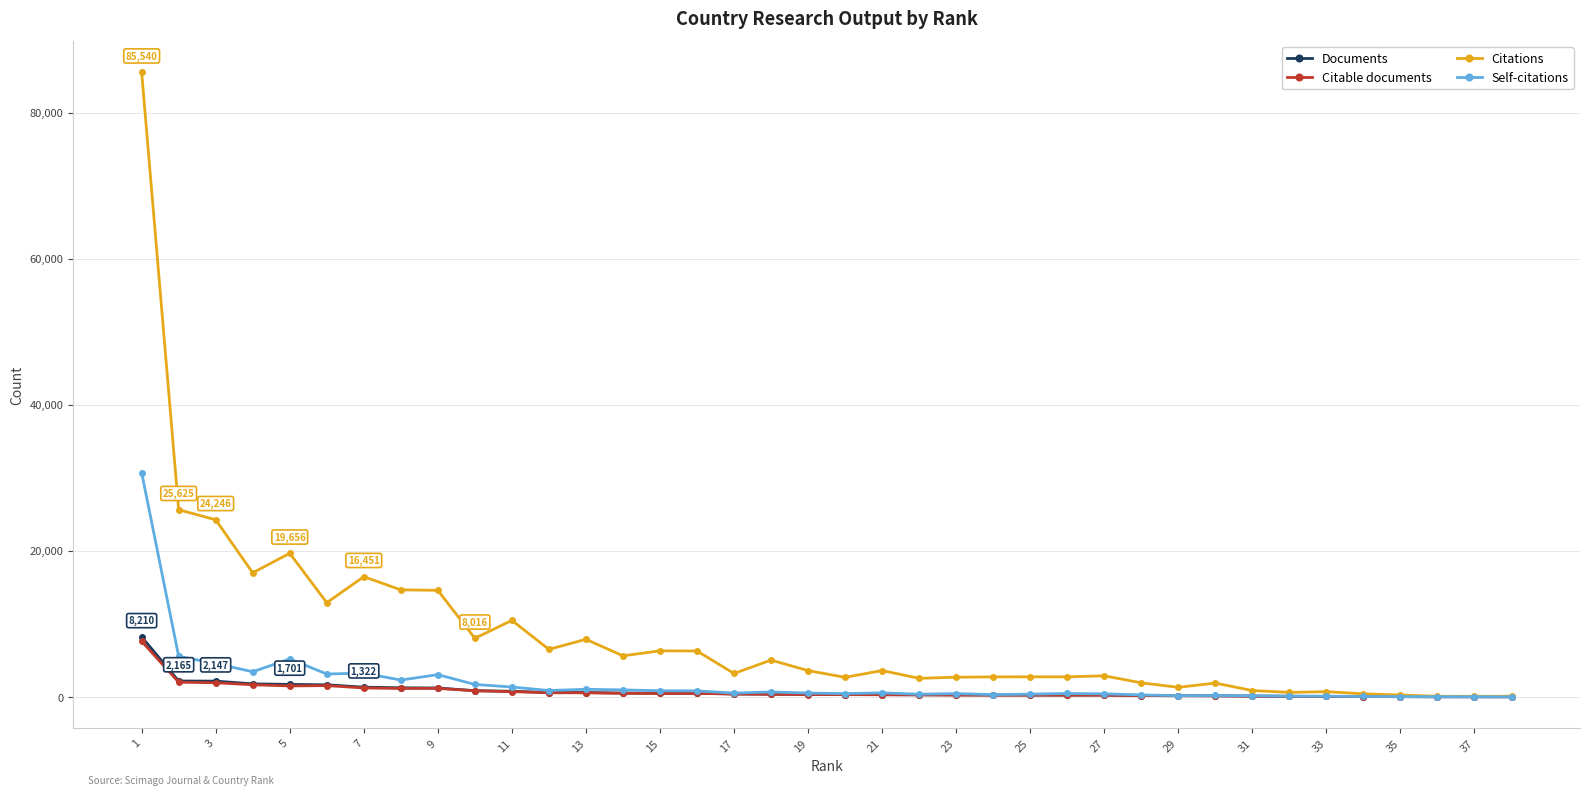

Which series has the widest spread of values?

Citations